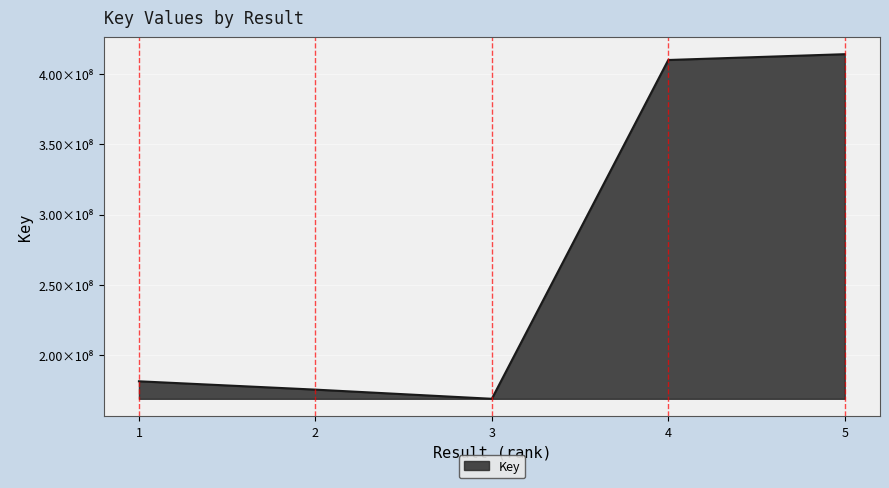

Is this an area chart (filled region under the line)?

Yes